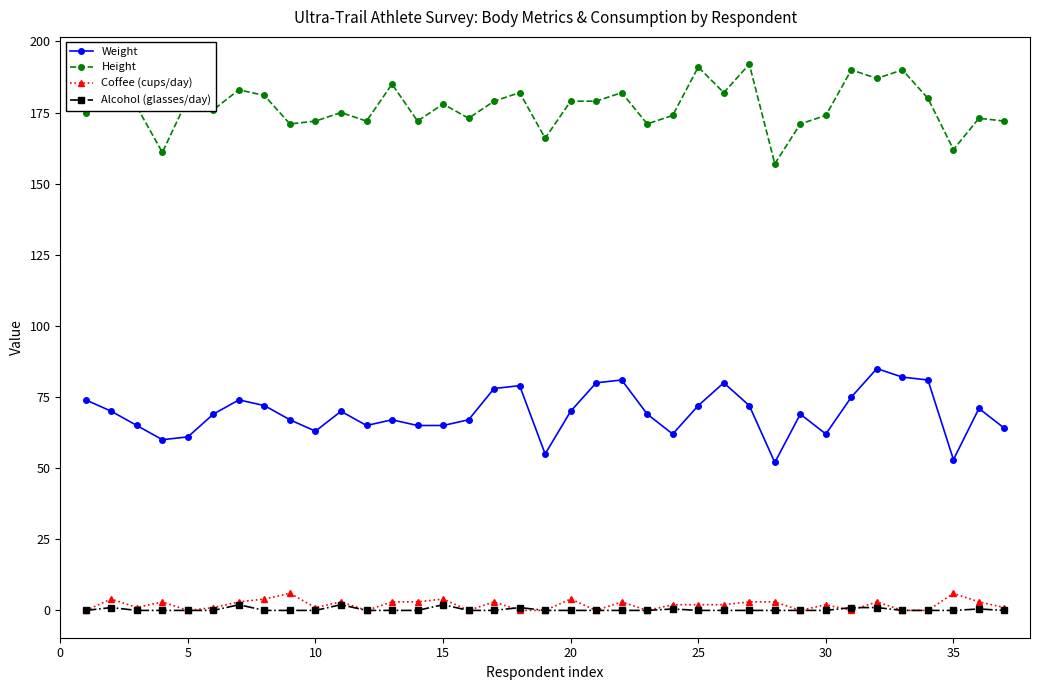

Does the chart display data point markers on the line(s)?

Yes